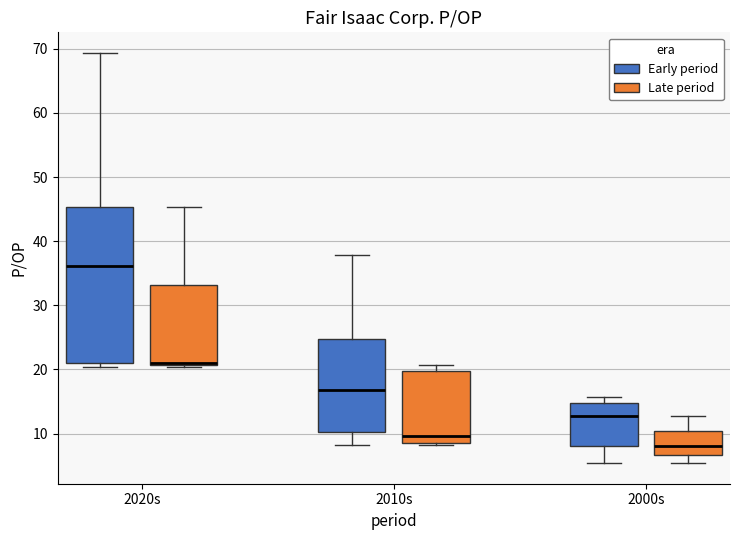

Which box has the highest median line?

2020s (Early period)